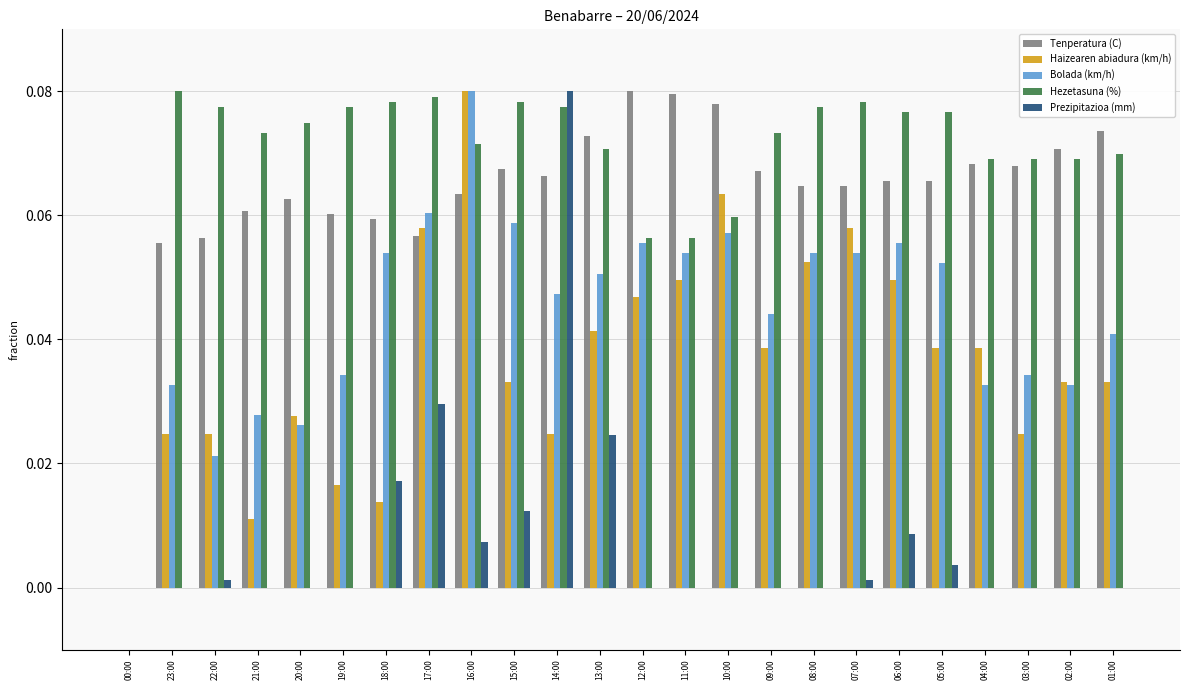

Which series changed the most between 17:00 and 02:00?

Prezipitazioa (mm)